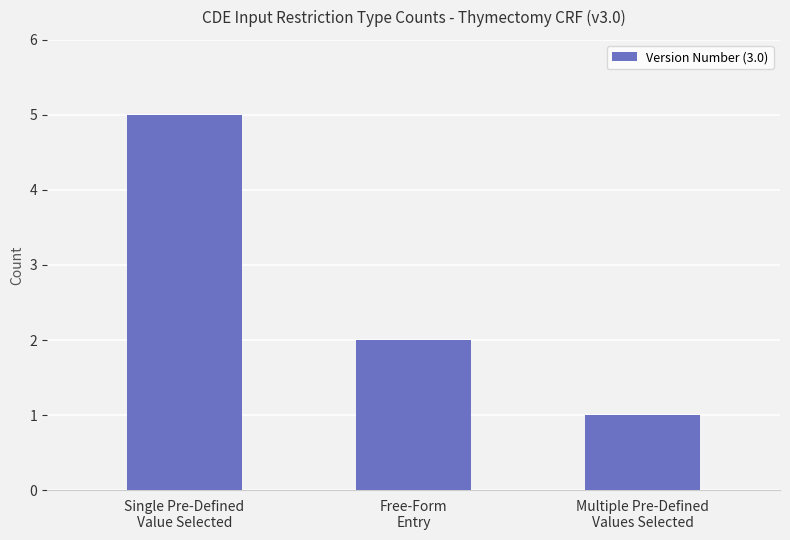

What is the change in value from Single Pre-Defined
Value Selected to Multiple Pre-Defined
Values Selected?

-4